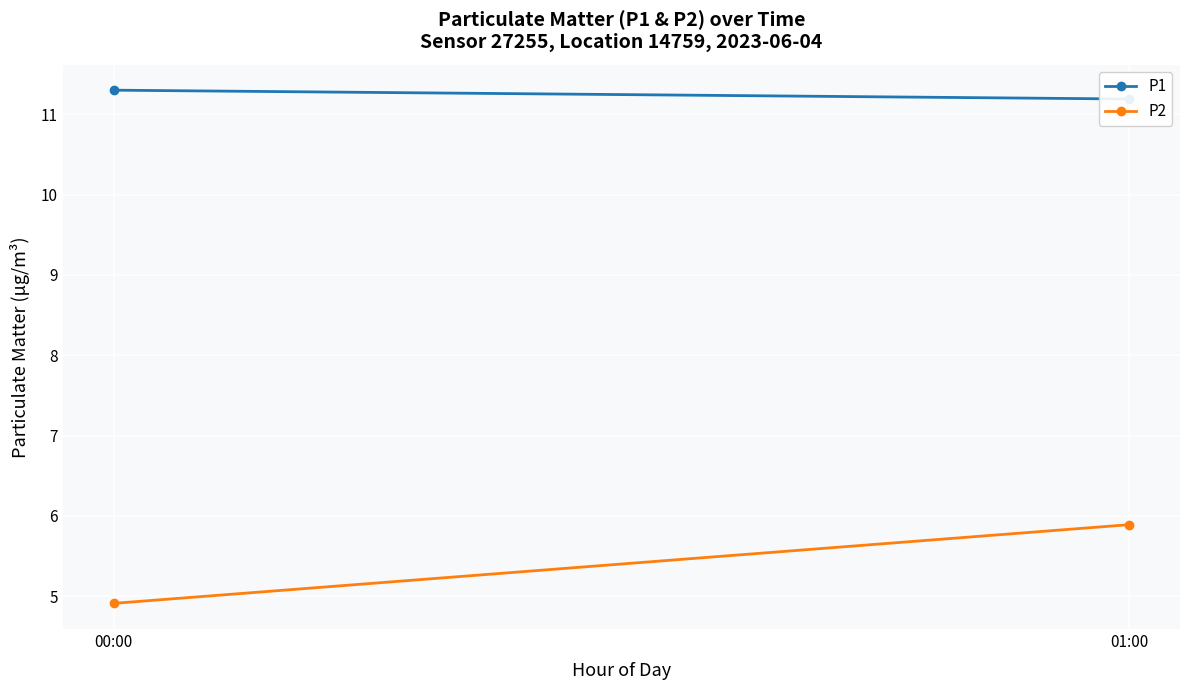

What is the difference between the P1 values at 00:00 and 01:00?

0.1